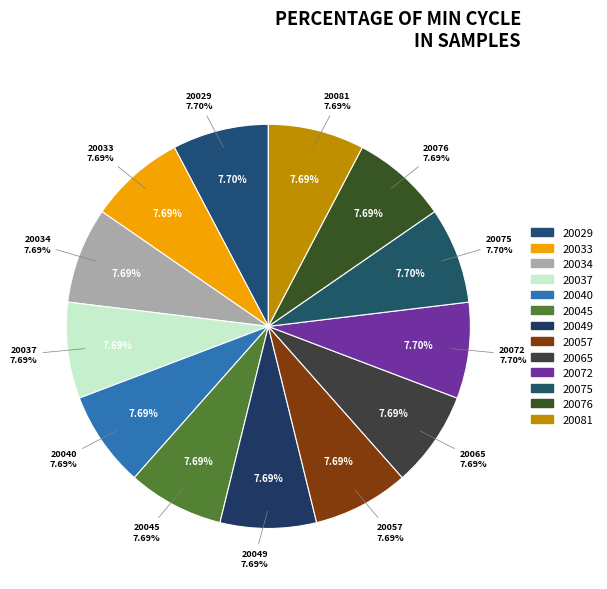

How much of the chart is everything except 20081?

92.3%